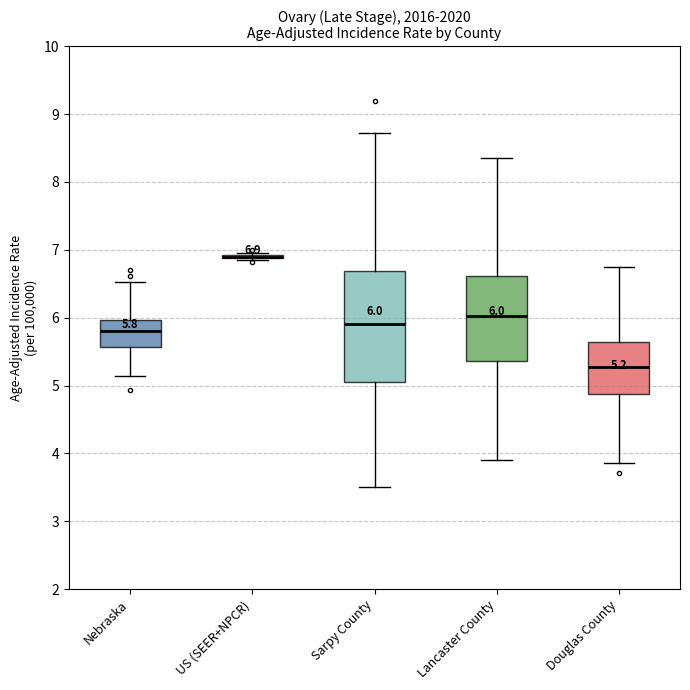

Which box is the tallest, from its lower edge to its upper edge?

Sarpy County